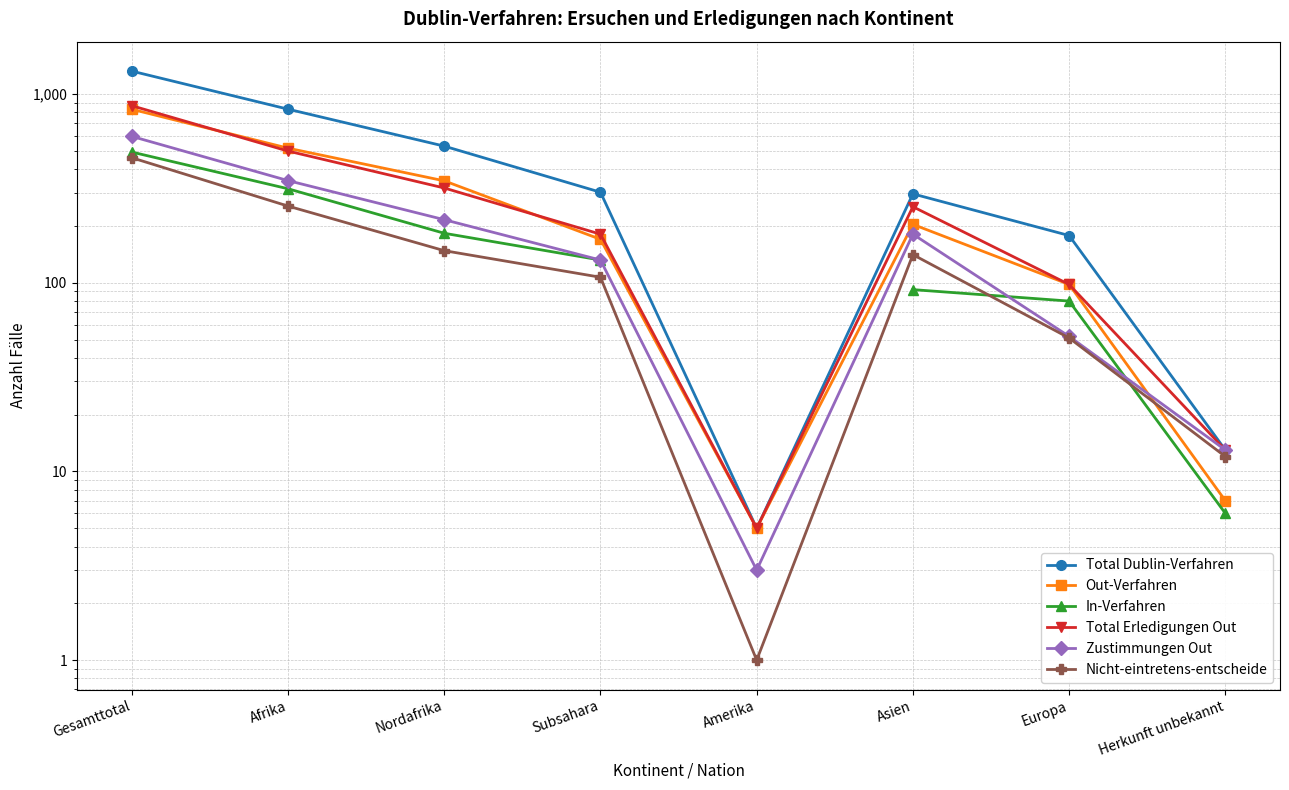

Is the value of Out-Verfahren at Nordafrika greater than the value of Nicht-eintretens-entscheide at Subsahara?

Yes